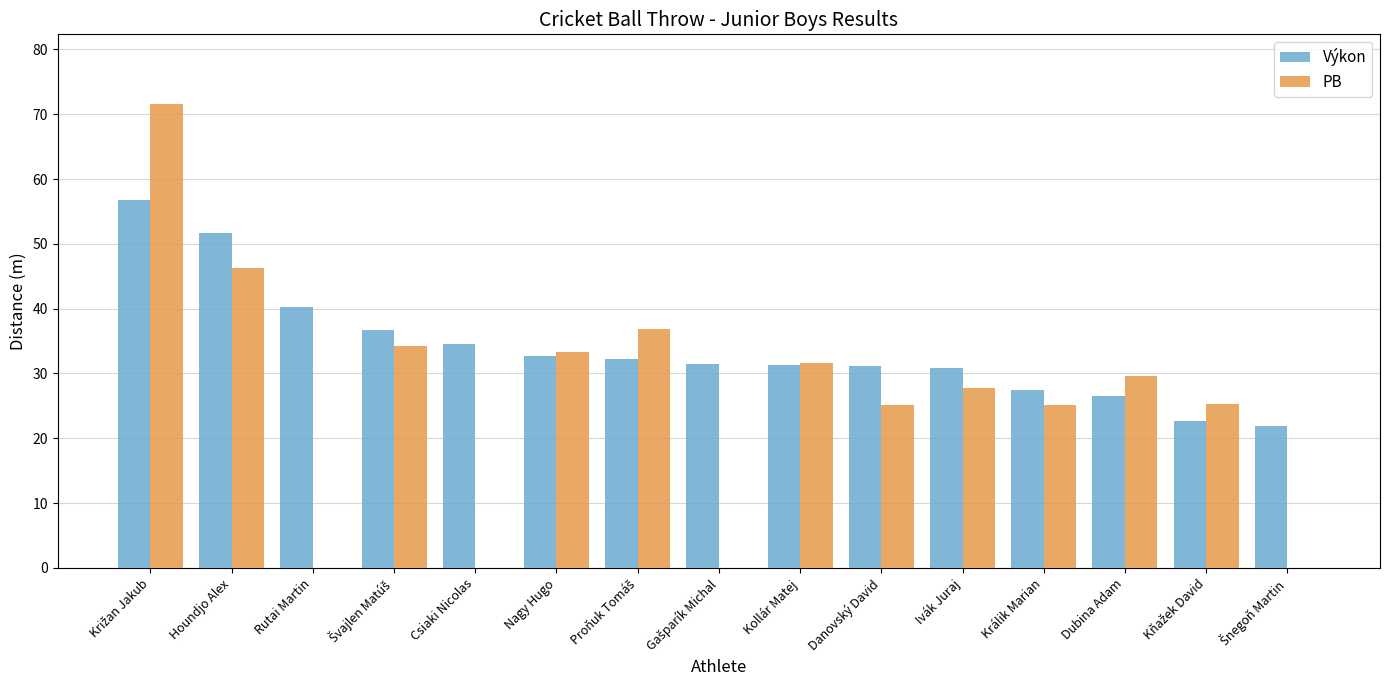

What is the spread (max minus min) of values at Houndjo Alex?

5.4